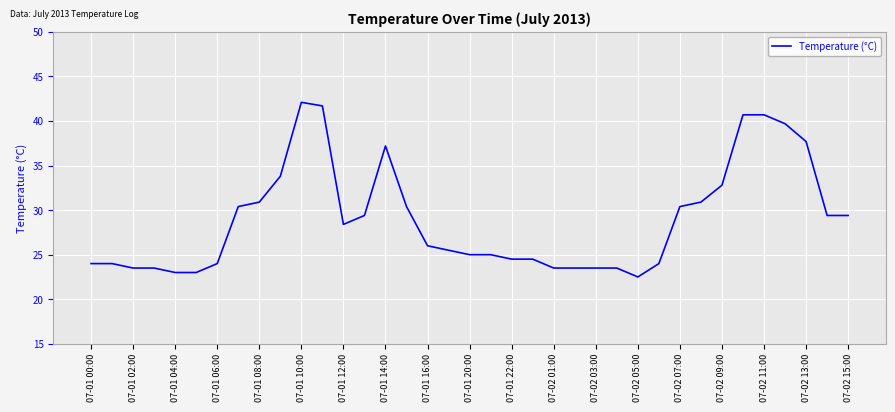

What is the difference between the maximum and minimum values?

19.6